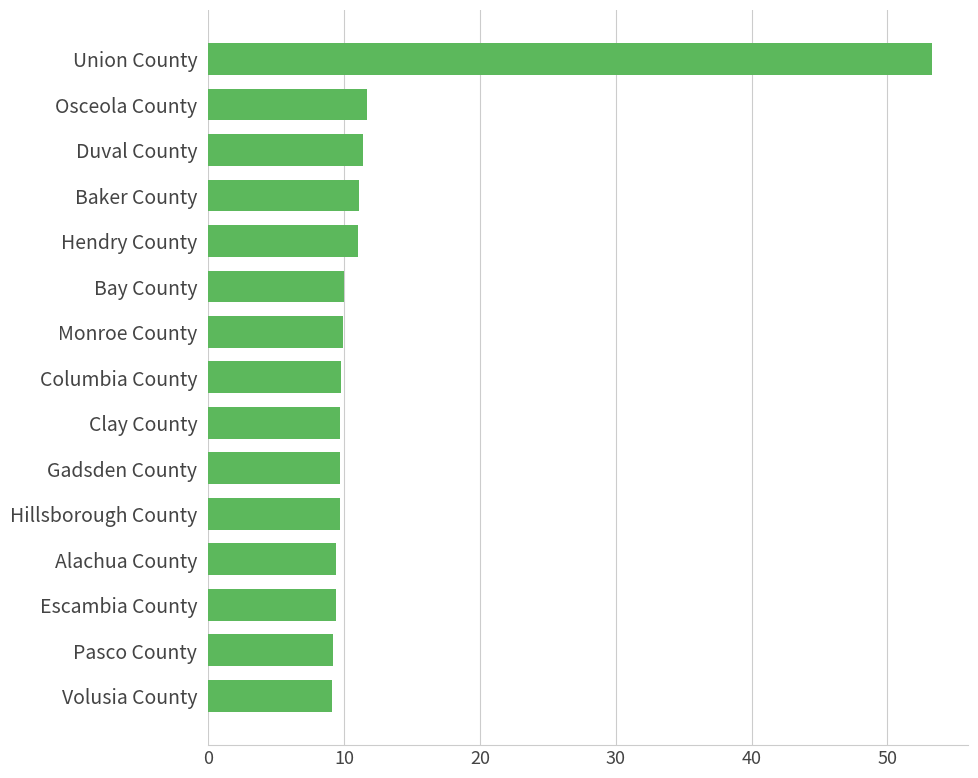

Approximately how many times larger is the value at Escambia County compared to Osceola County?

0.8